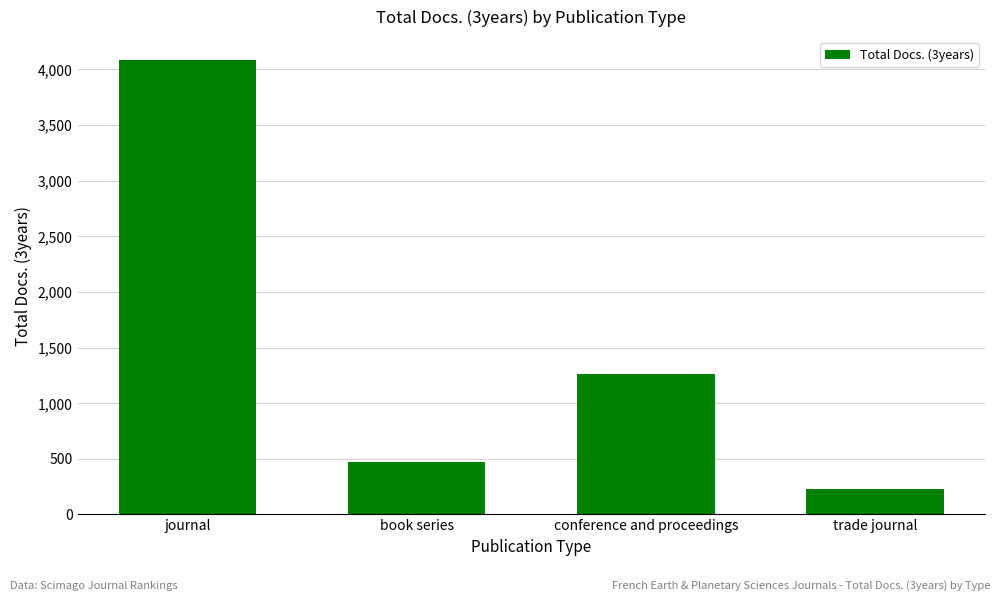

Reading left to right, what are all the values shown in this chart?

journal=4087	book series=473	conference and proceedings=1260	trade journal=227